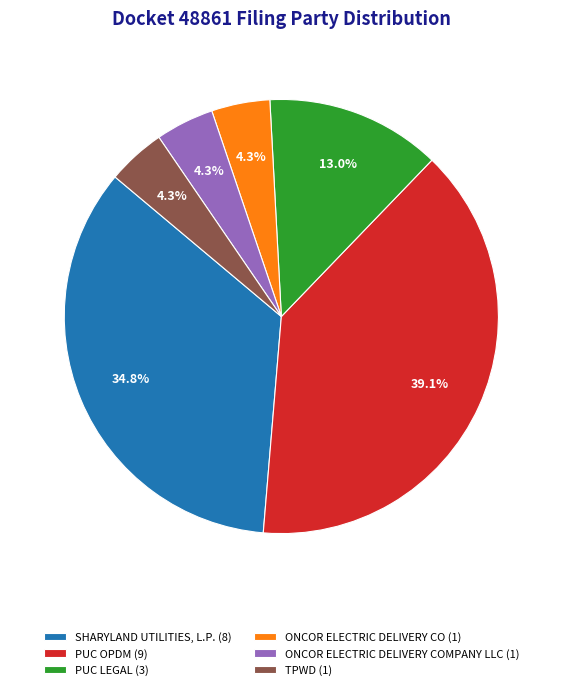

Which slice is the largest?

PUC OPDM (9)